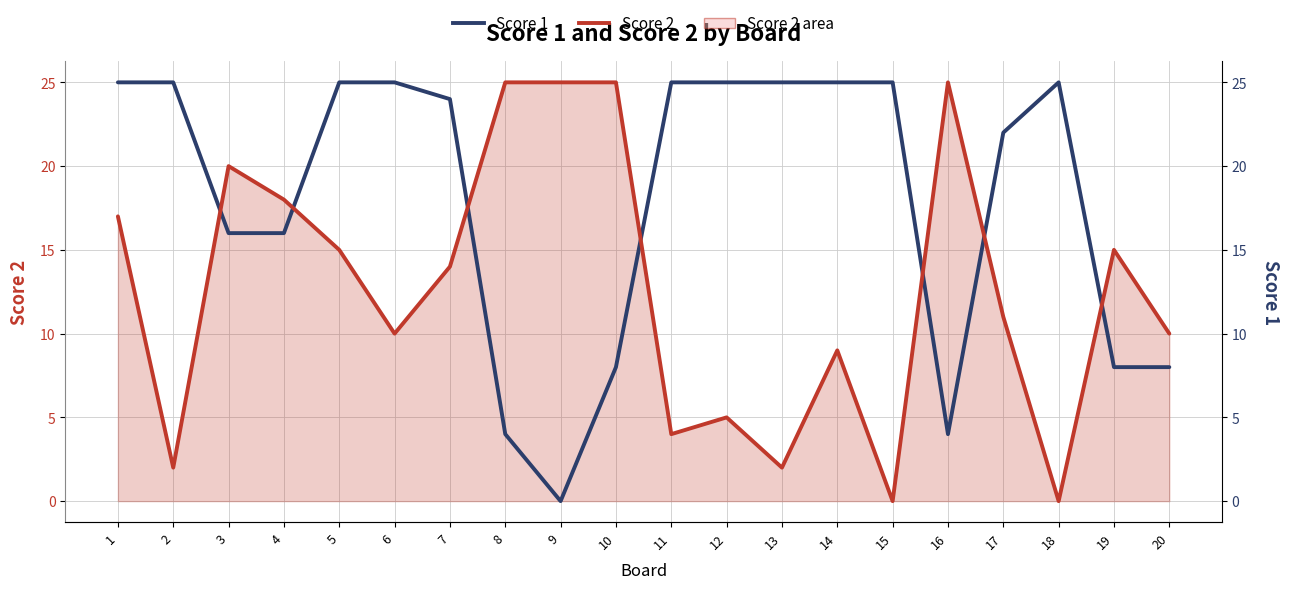

True or false: Score 2 line has a value of 9 at 14.

True